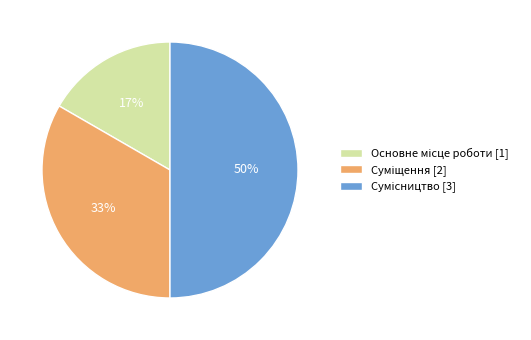

To the nearest percent, what is the difference between the largest and smallest slice percentages?

33%